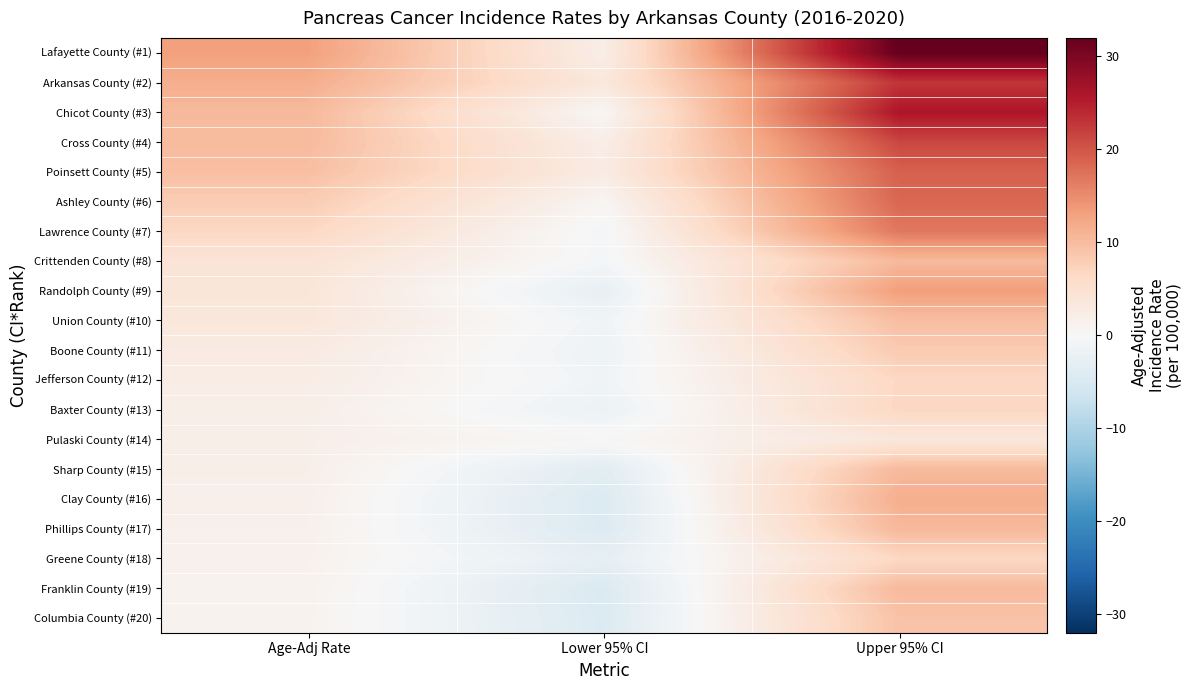

Which series has the largest range (max minus min)?

Lafayette County (#1)